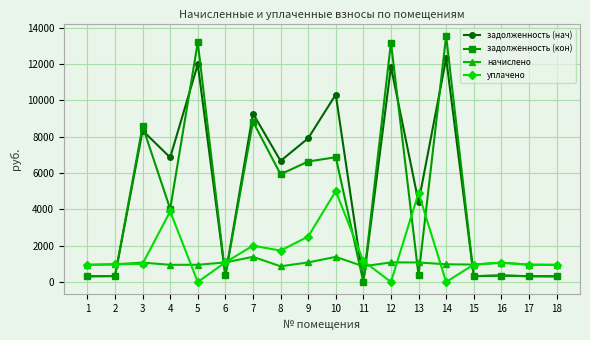

True or false: задолженность (нач) has more than 1 points higher than both neighbors.

True